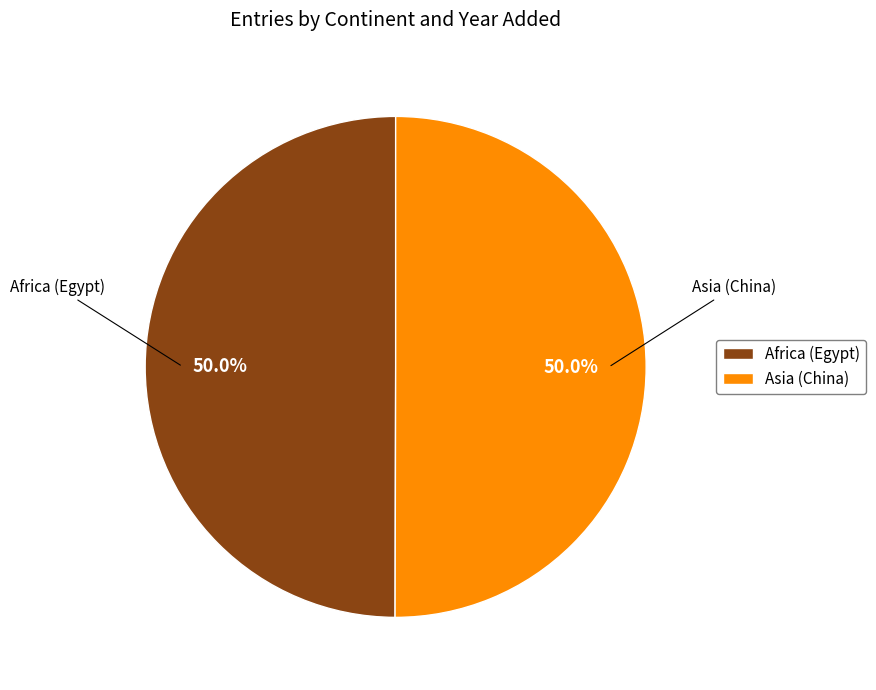

Approximately how many times larger is the value at Asia (China) compared to Africa (Egypt)?

1.0